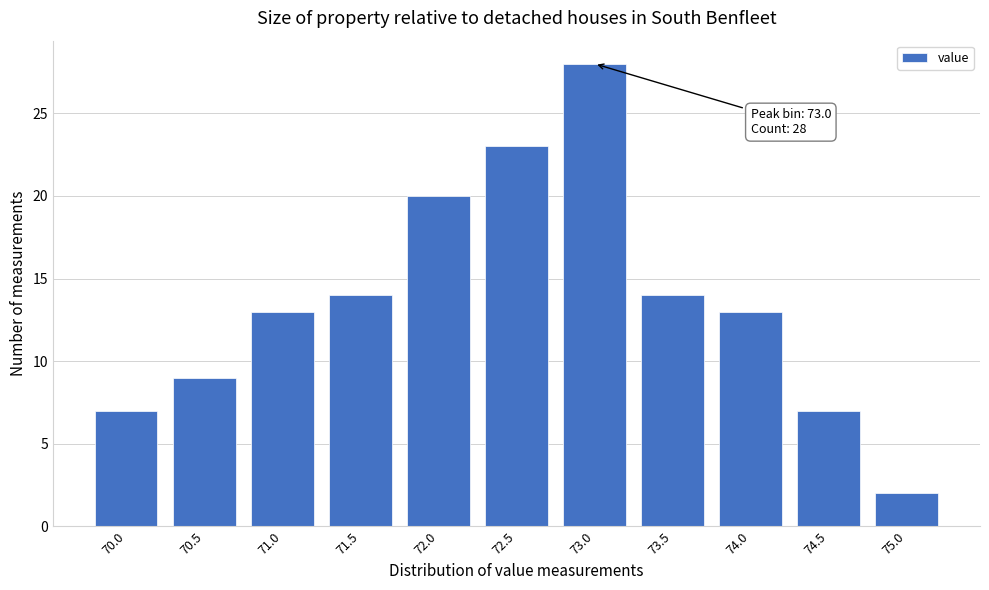

Reading left to right, list all the values displayed in this chart.

7	9	13	14	20	23	28	14	13	7	2